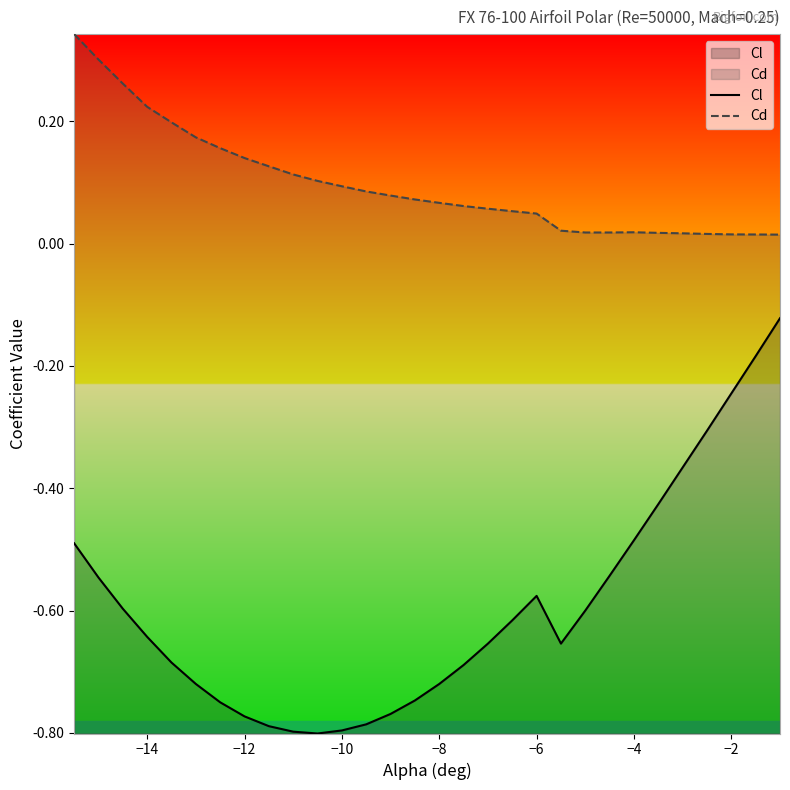

What is the greatest value displayed?

0.3